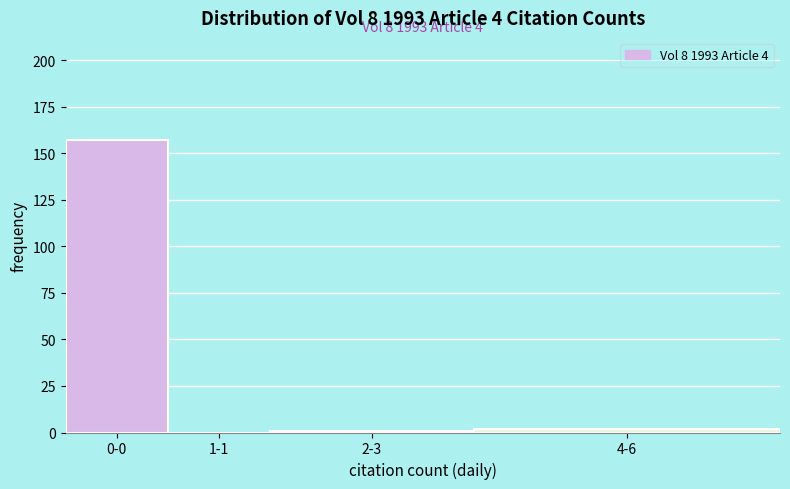

Reading left to right, transcribe all the data shown in this chart.

0-0=157	1-1=0	2-3=1	4-6=2